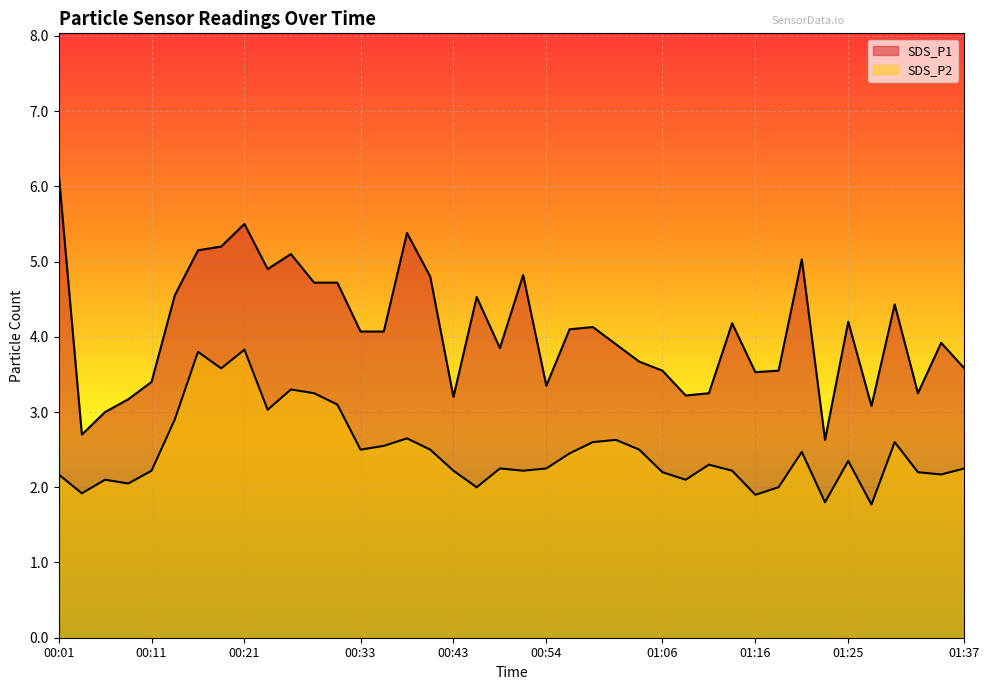

Rank the series by their average value, from highest to lowest.

SDS_P1, SDS_P2